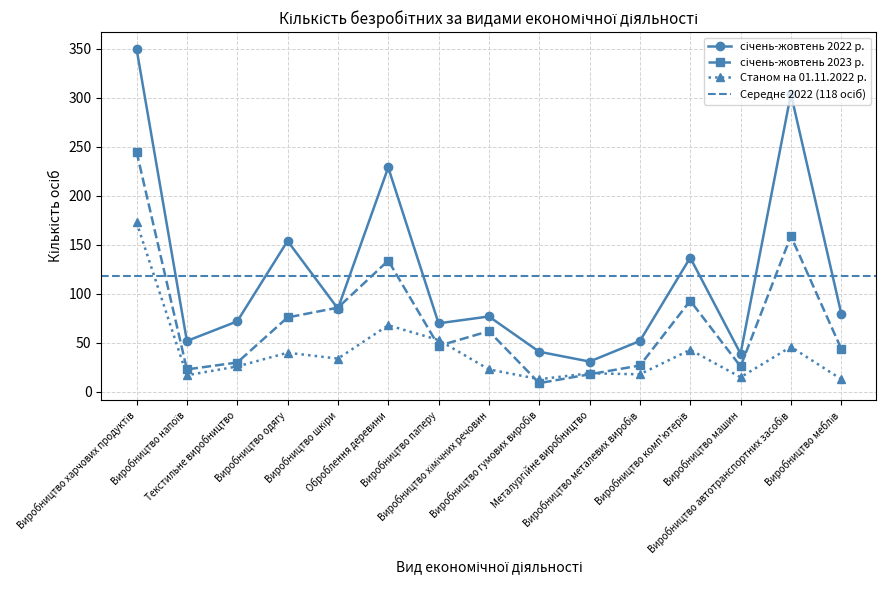

Which series has the largest total across all categories?

січень-жовтень 2022 р.